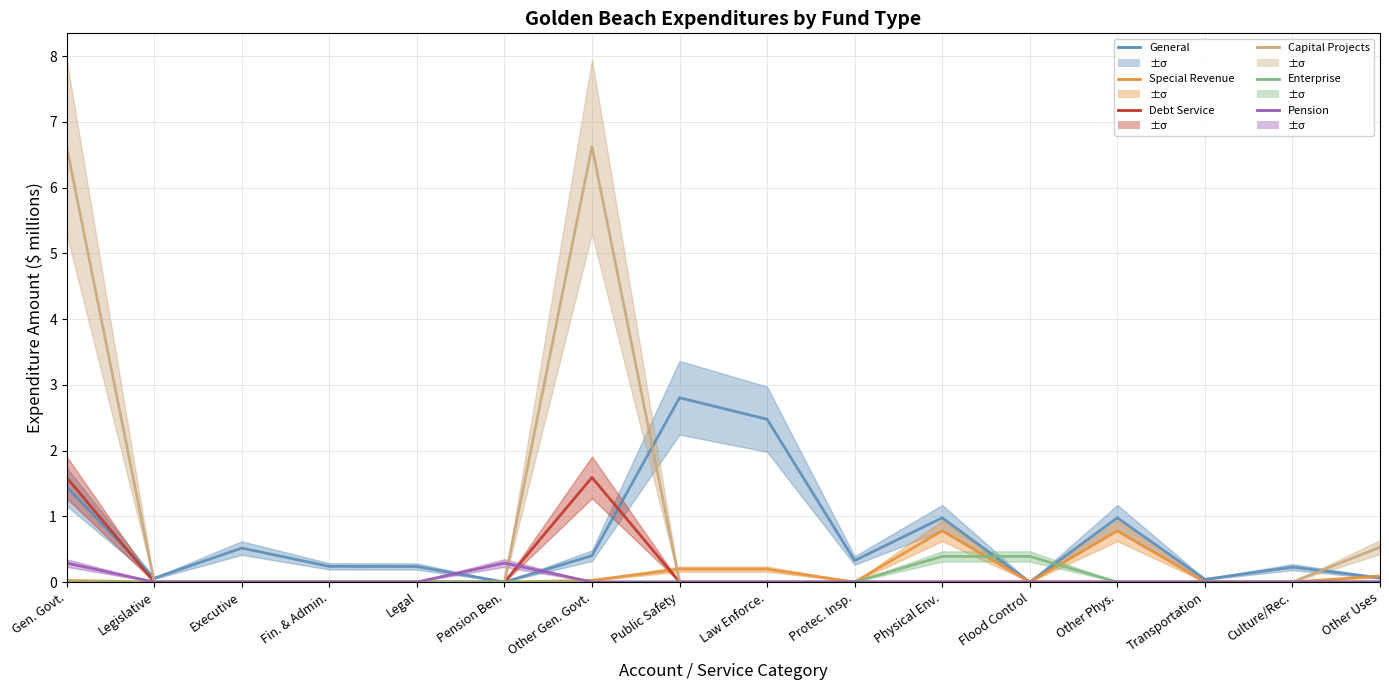

How many data points in Special Revenue are above 0?

7